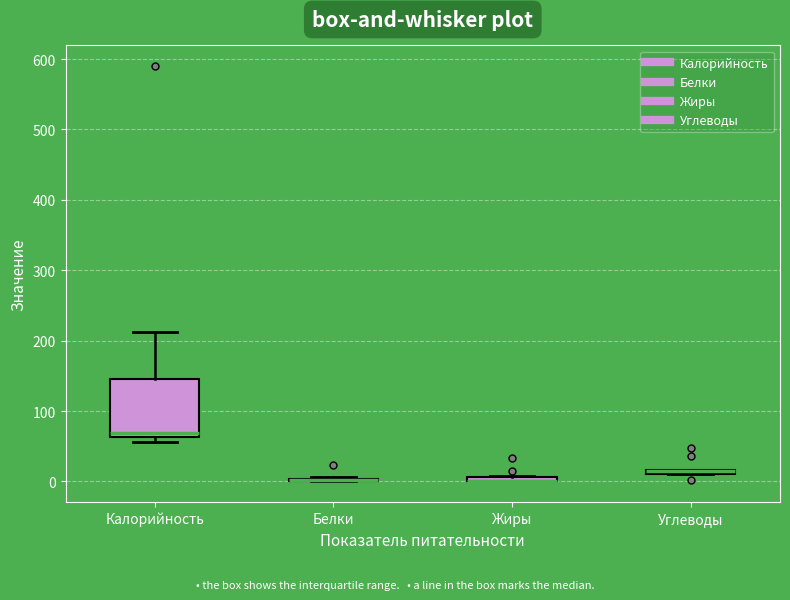

Where is the lower edge of the box for Углеводы on the y-axis? The values are not printed on the chart, so give them approximately, as read against the axis.

10